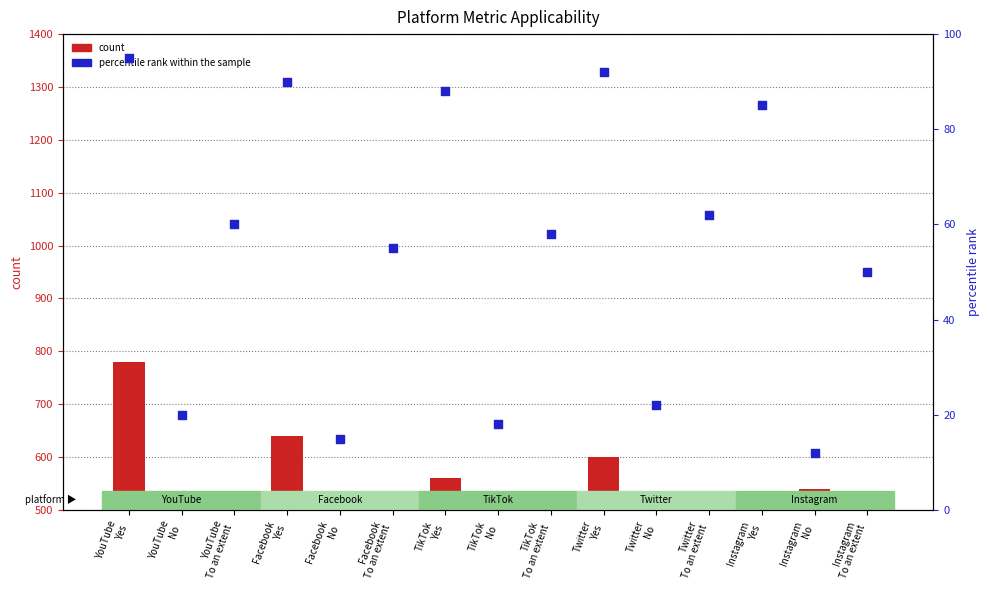

Which series contains the highest Y value?

count